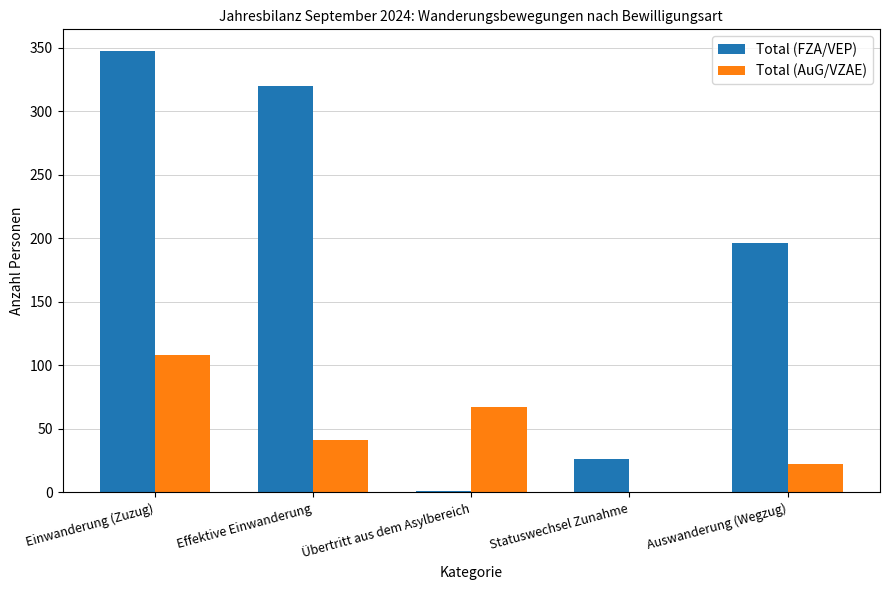

Which category has the highest value in the Total (FZA/VEP) series?

Einwanderung (Zuzug)